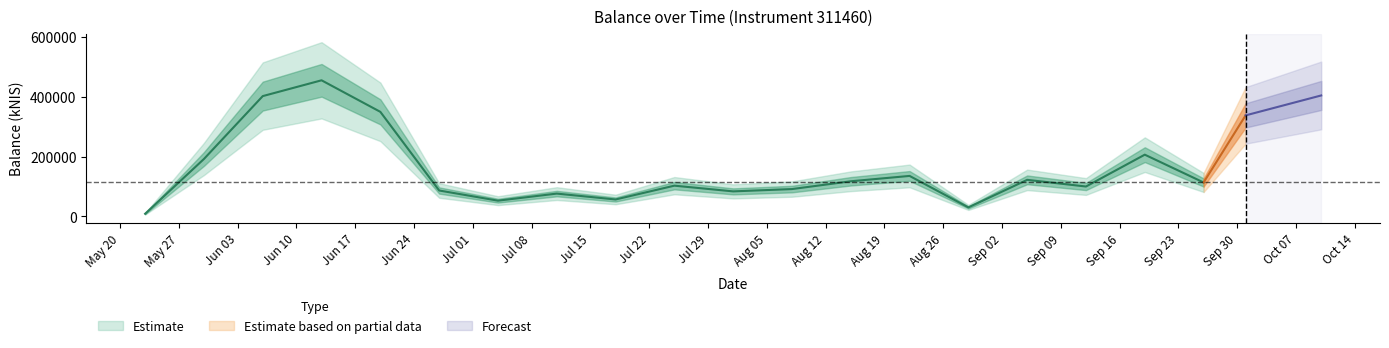

The value at 2024-09-12 is 48446.1. True or false?

False